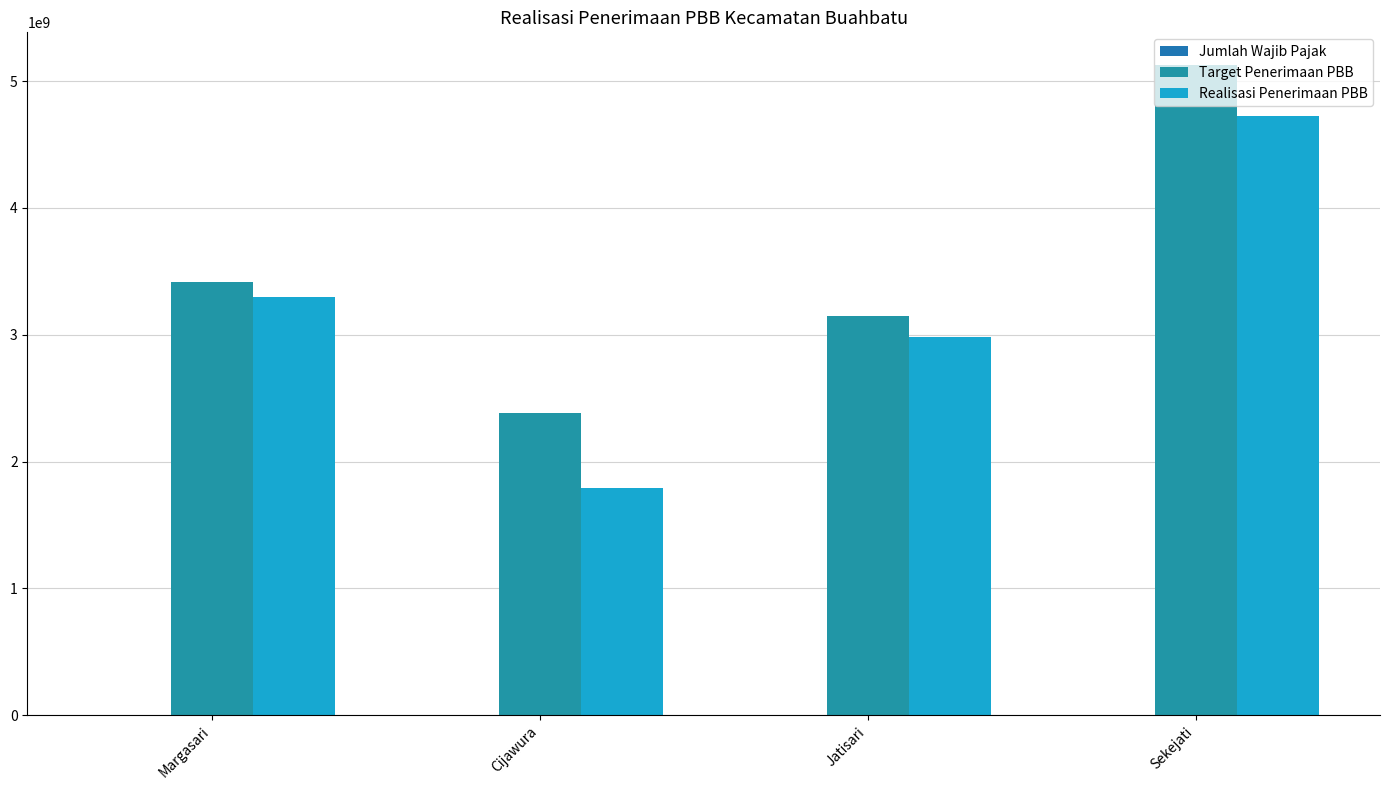

At how many categories does at least one series exceed 4938143755?

1